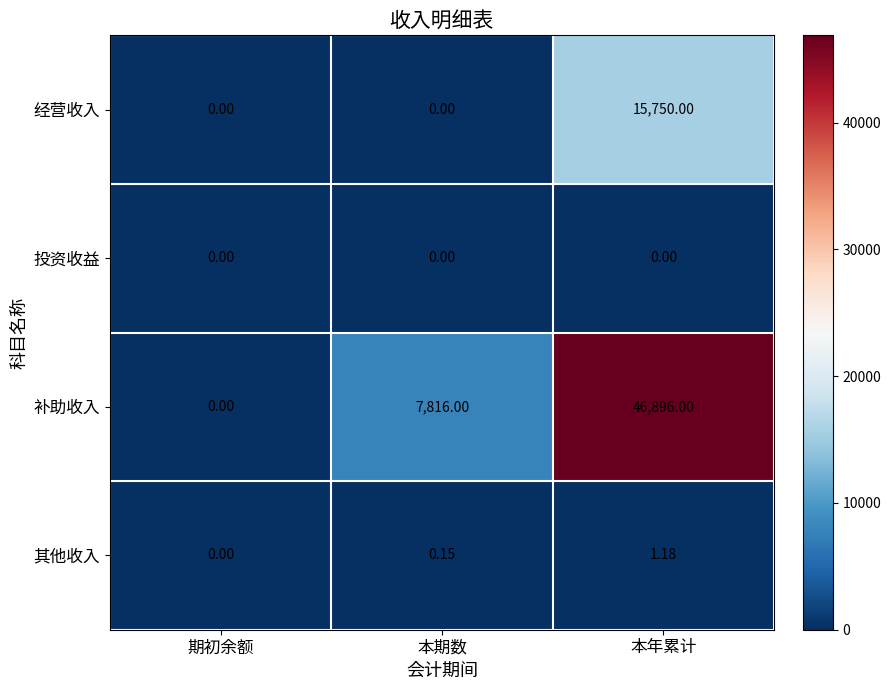

At how many categories does at least one series exceed 44144?

1